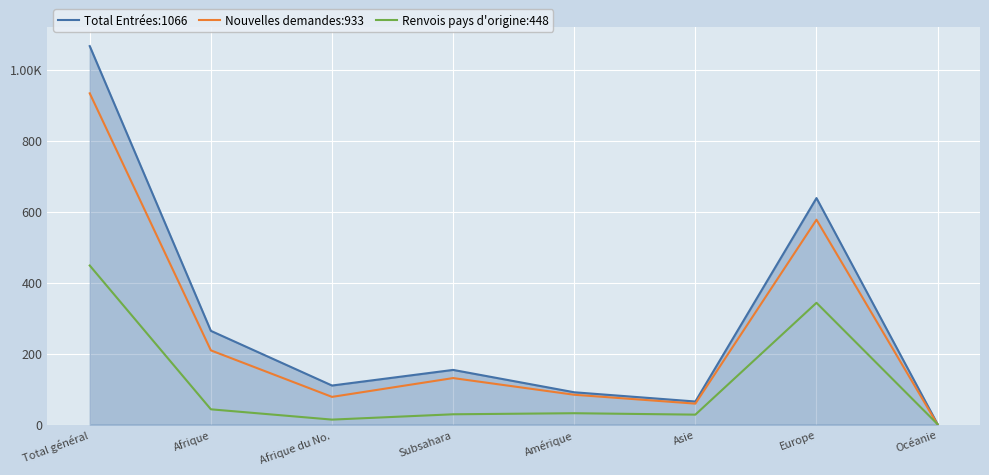

What are all the series names shown in the legend?

Total Entrées:1066, Nouvelles demandes:933, Renvois pays d'origine:448